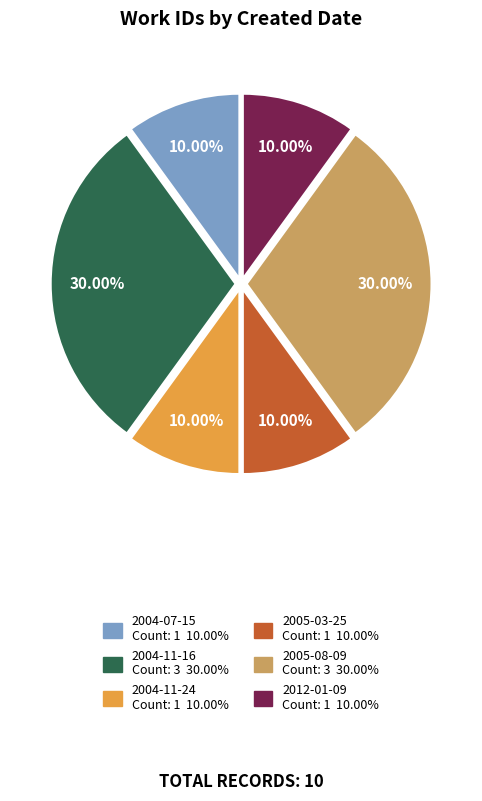

Does any single category account for the majority?

No